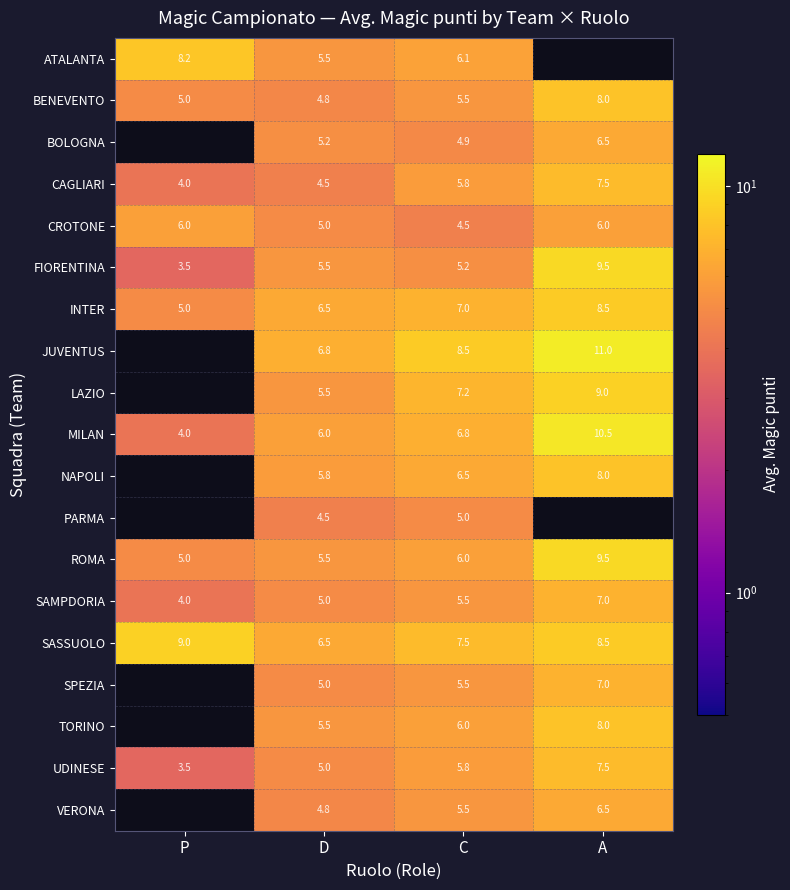

True or false: NAPOLI has a value of 11.6 at C.

False